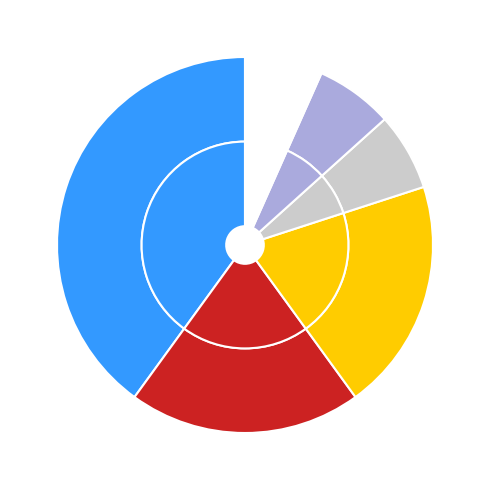

What percentage is the Wilhelm II German Emperor slice, to the nearest percent?

20%